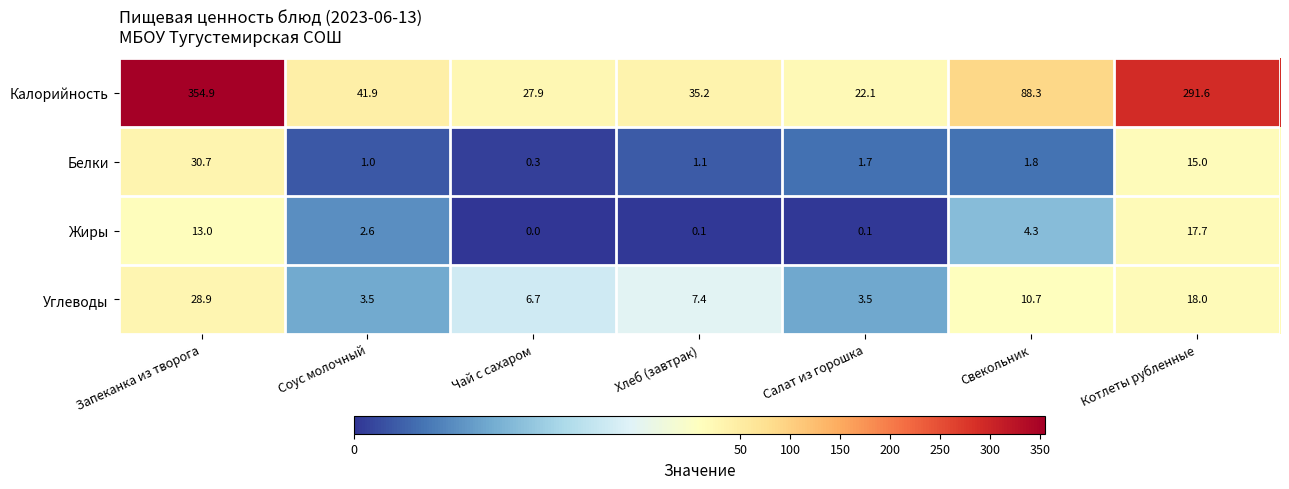

Rank the series by their maximum value, from lowest to highest.

Жиры, Углеводы, Белки, Калорийность